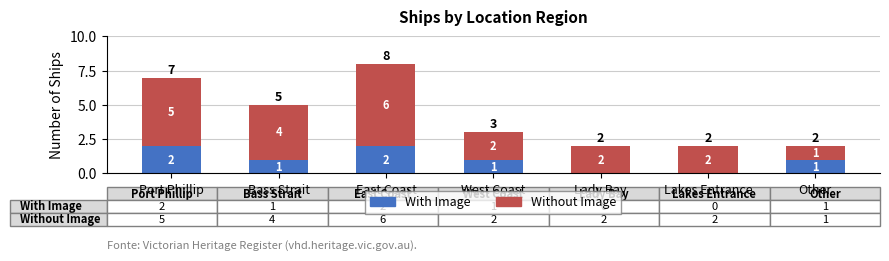

At which label does With Image first exceed 1?

Port Phillip